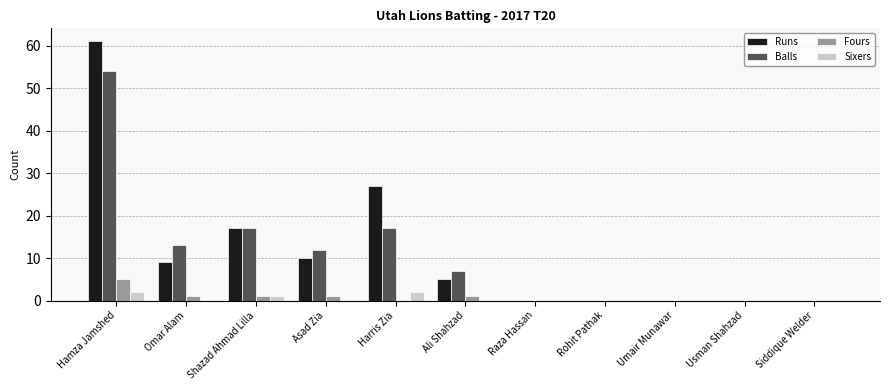

Reading right to left, extract all data points from this chart.

Runs: 0	0	0	0	0	5	27	10	17	9	61
Balls: 0	0	0	0	0	7	17	12	17	13	54
Fours: 0	0	0	0	0	1	0	1	1	1	5
Sixers: 0	0	0	0	0	0	2	0	1	0	2